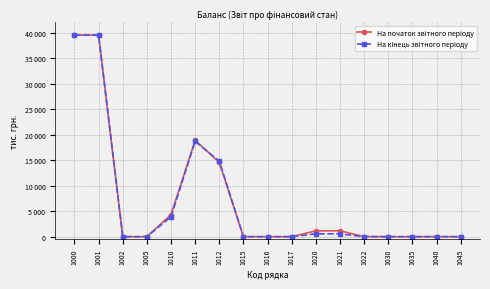

Does the chart display data point markers on the line(s)?

Yes